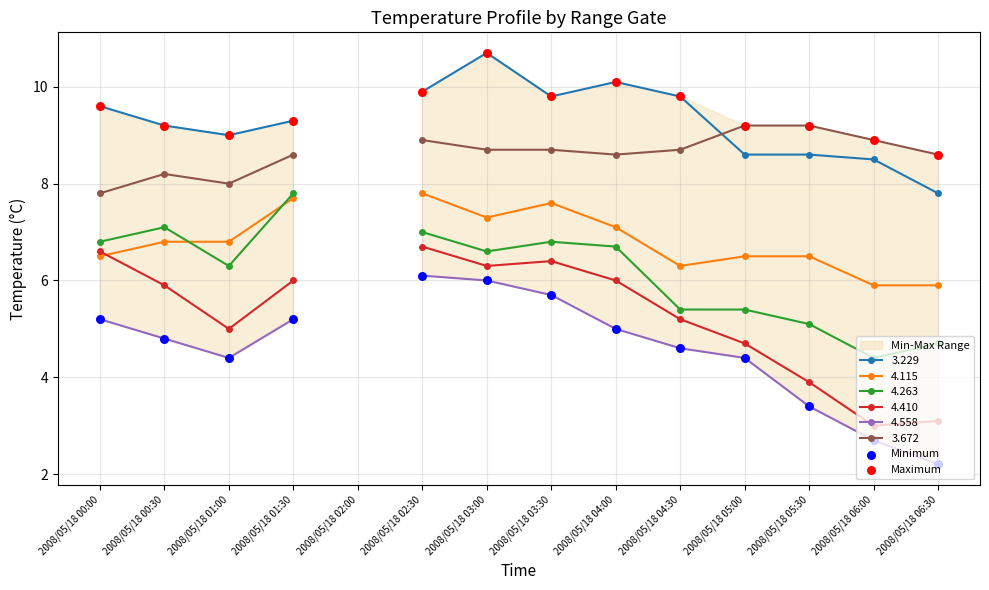

Is the value of Maximum at 2008/05/18 01:00 greater than the value of Minimum at 2008/05/18 03:00?

Yes